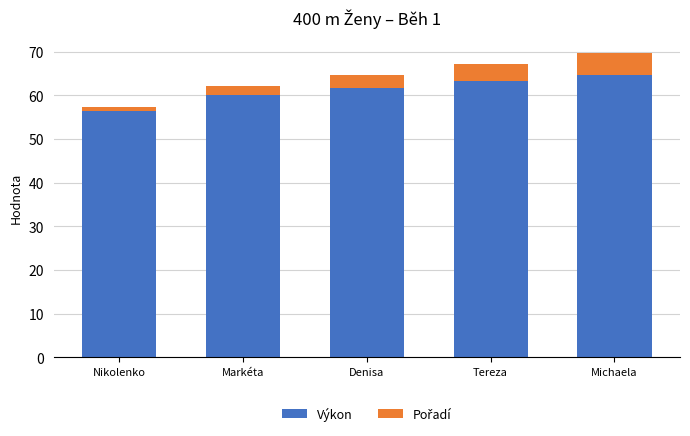

Which category has the lowest value in the Výkon series?

Nikolenko